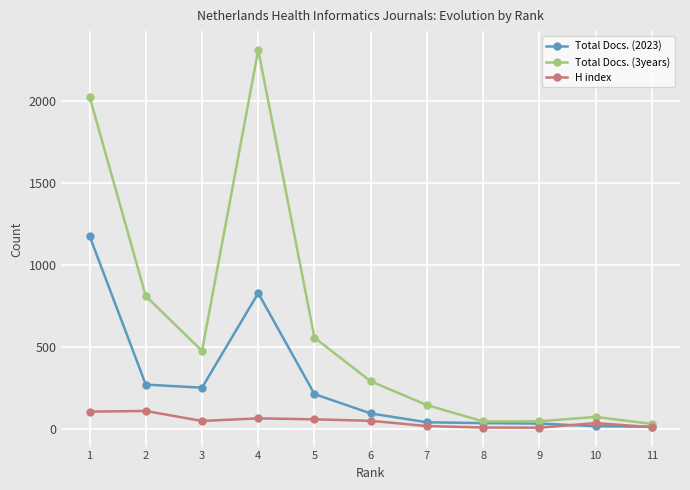

The value of Total Docs. (3years) at 3 is 189. True or false?

False